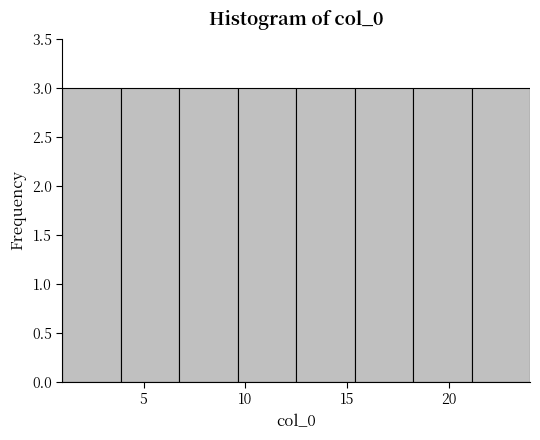

What is the height of the bar covering 1.0 to 4.0 on the x-axis? Neither the bar edges nor the heights are printed on the chart, so give them approximately, as read against the axes.

3